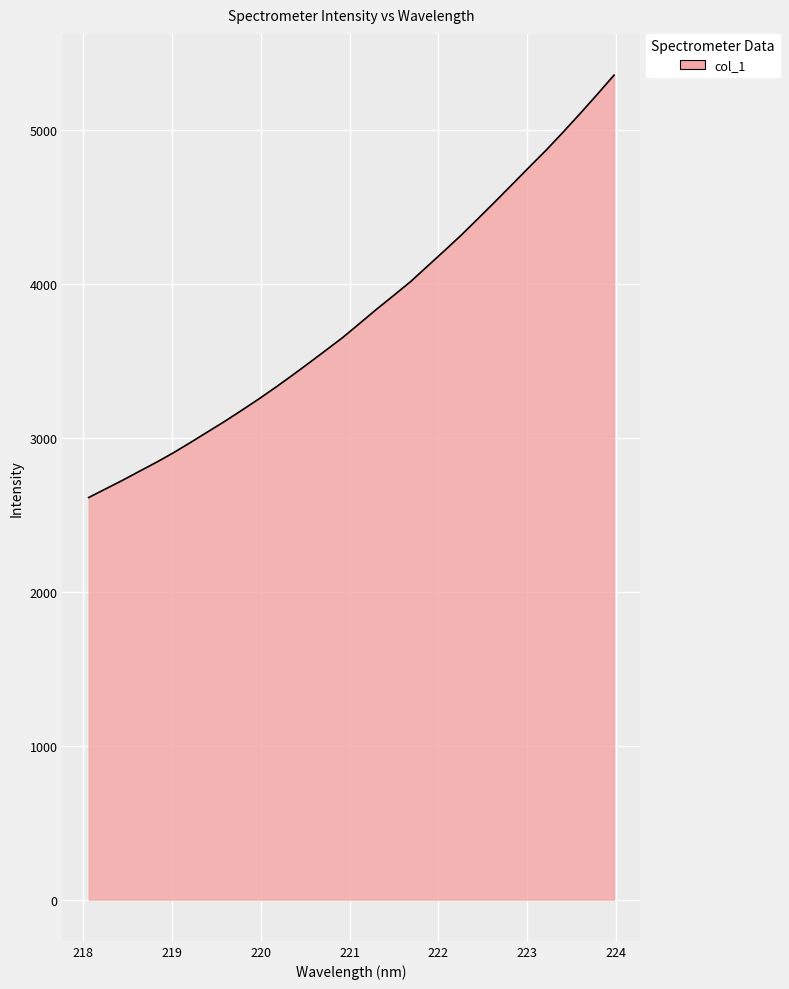

True or false: the data has more than 0 interior local peaks.

False